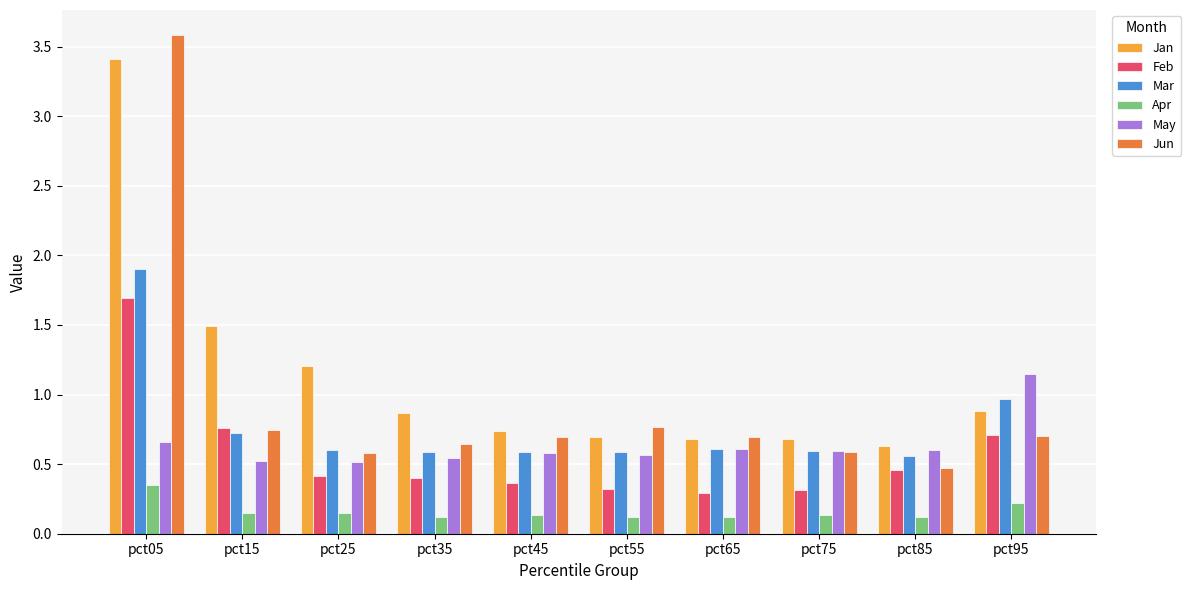

Are the bars grouped side by side (vs. stacked)?

Yes